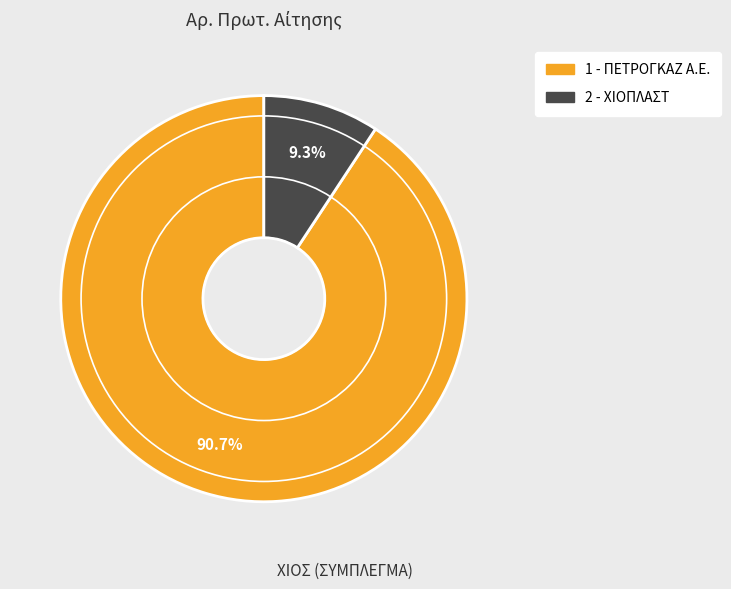

To the nearest percent, what is the combined percentage of 1 - ΠΕΤΡΟΓΚΑΖ Α.Ε. and 2 - ΧΙΟΠΛΑΣΤ?

100%